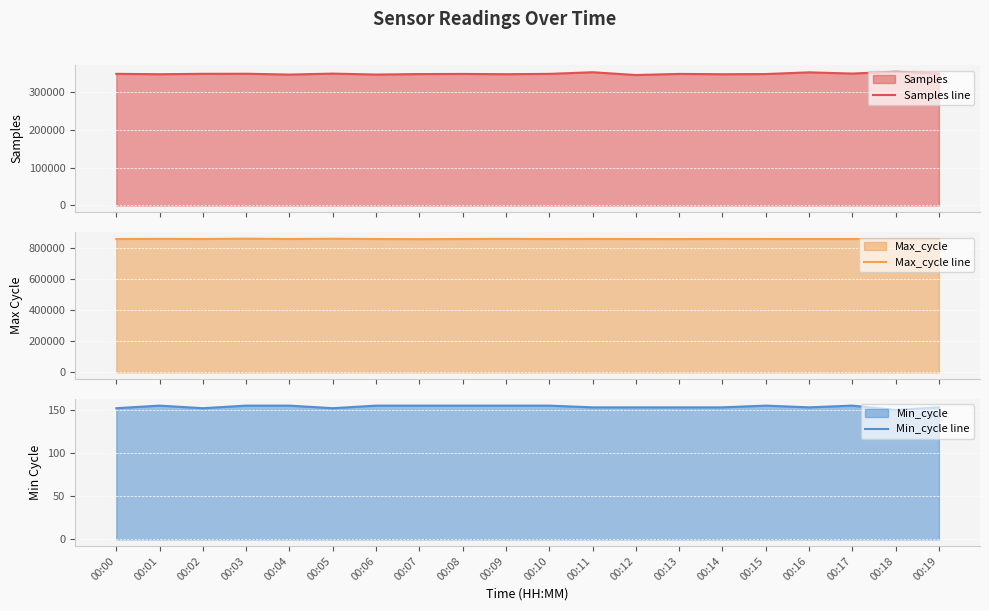

Which has a higher value, 00:19 or 00:15?

00:19